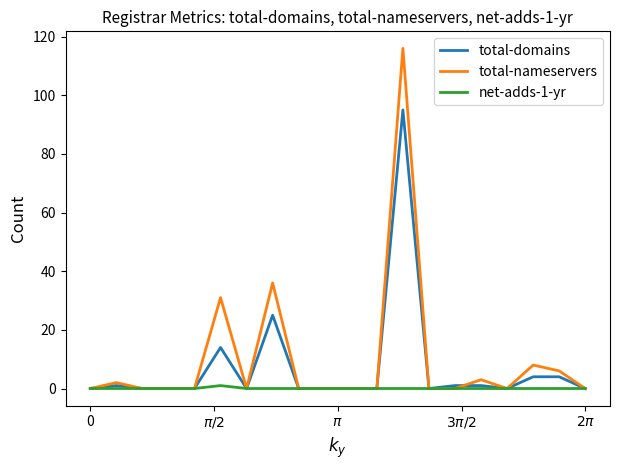

List the series in order of their peak value, highest first.

total-nameservers, total-domains, net-adds-1-yr